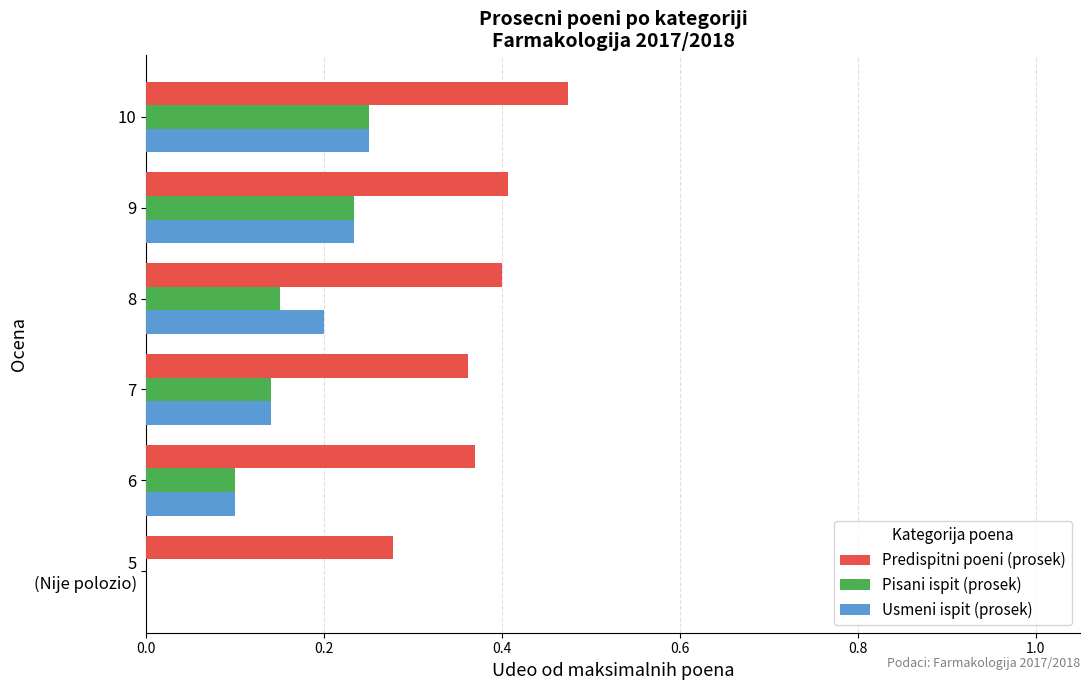

What is the sum of all Pisani ispit (prosek) values?

0.9